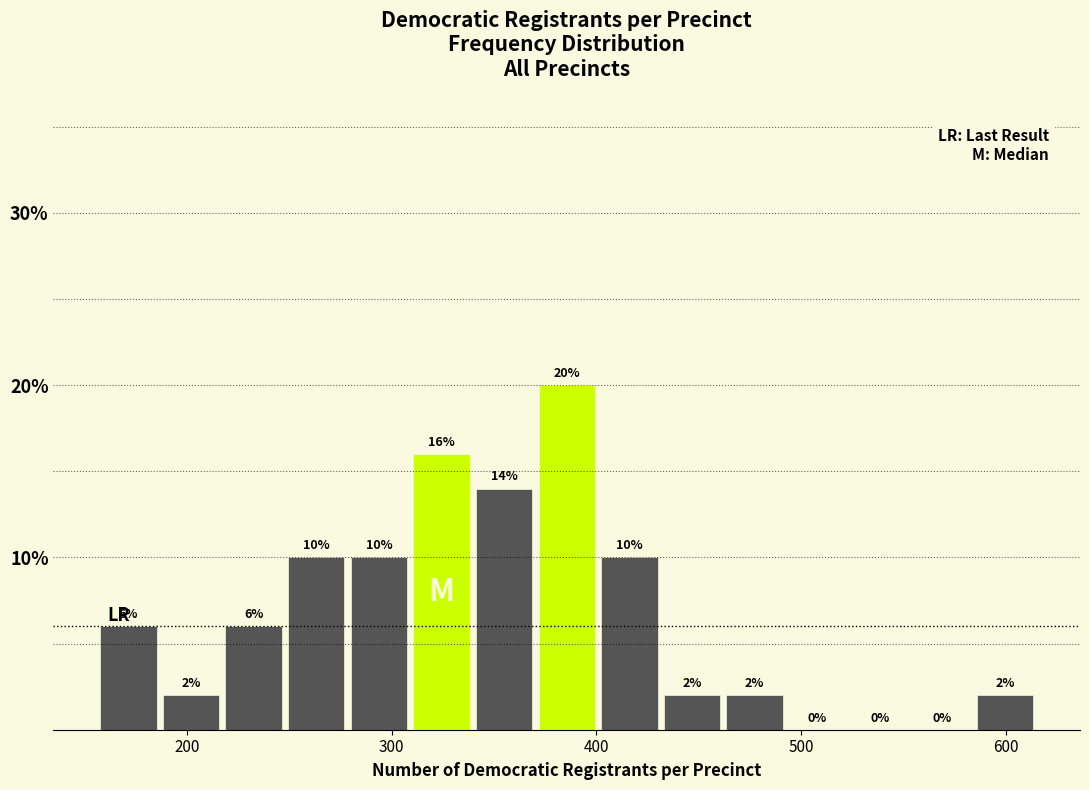

Read against the x-axis, roughly where is the centre of the tallest bar?

390